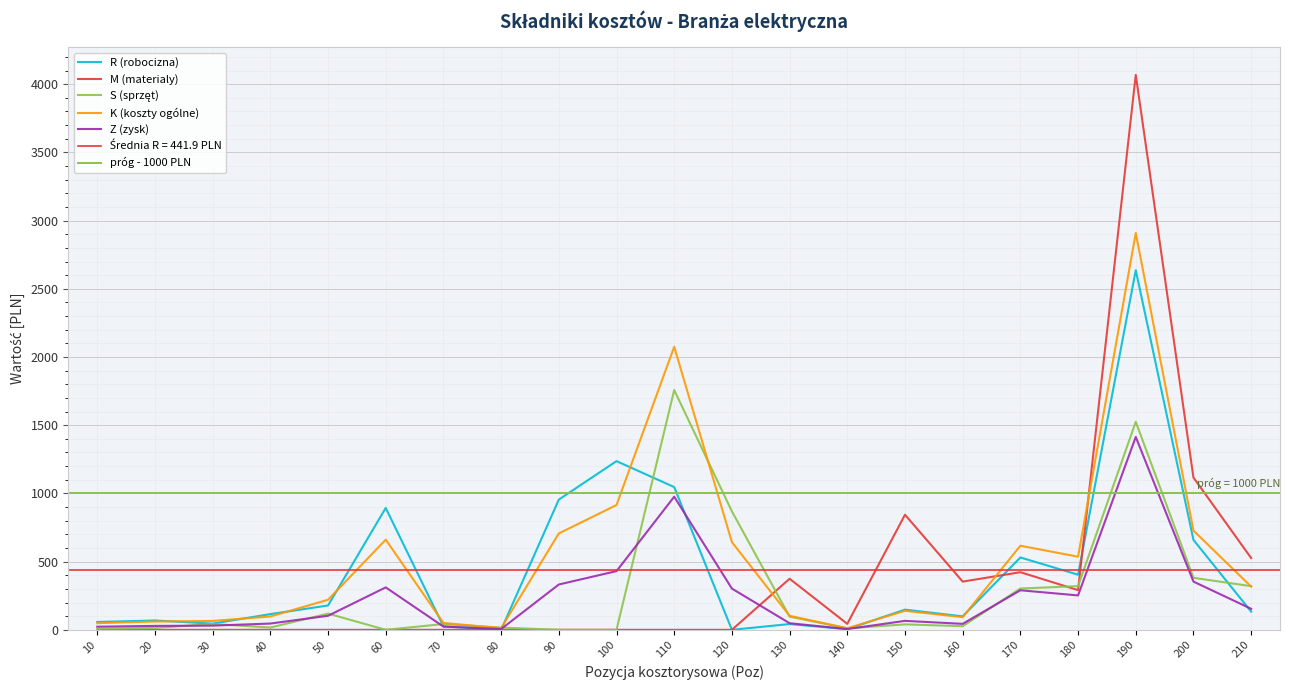

What is the average value of the Z (zysk) series?

249.5